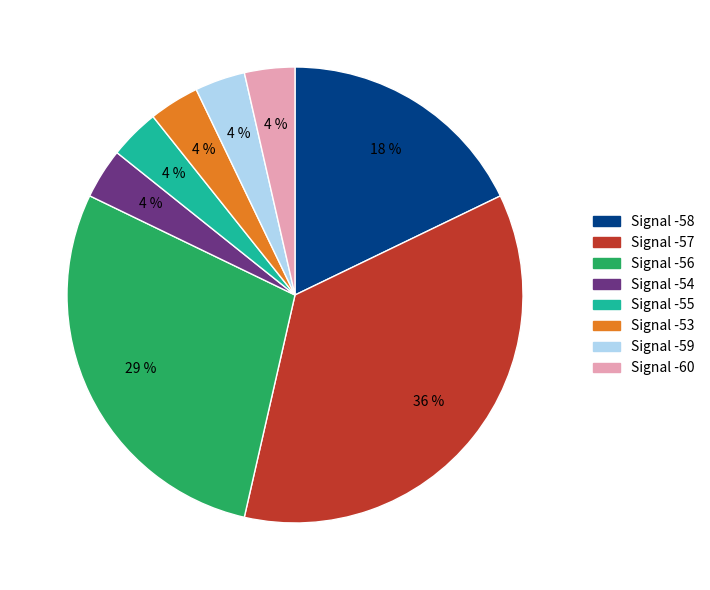

What is the largest slice in the pie chart?

Signal -57